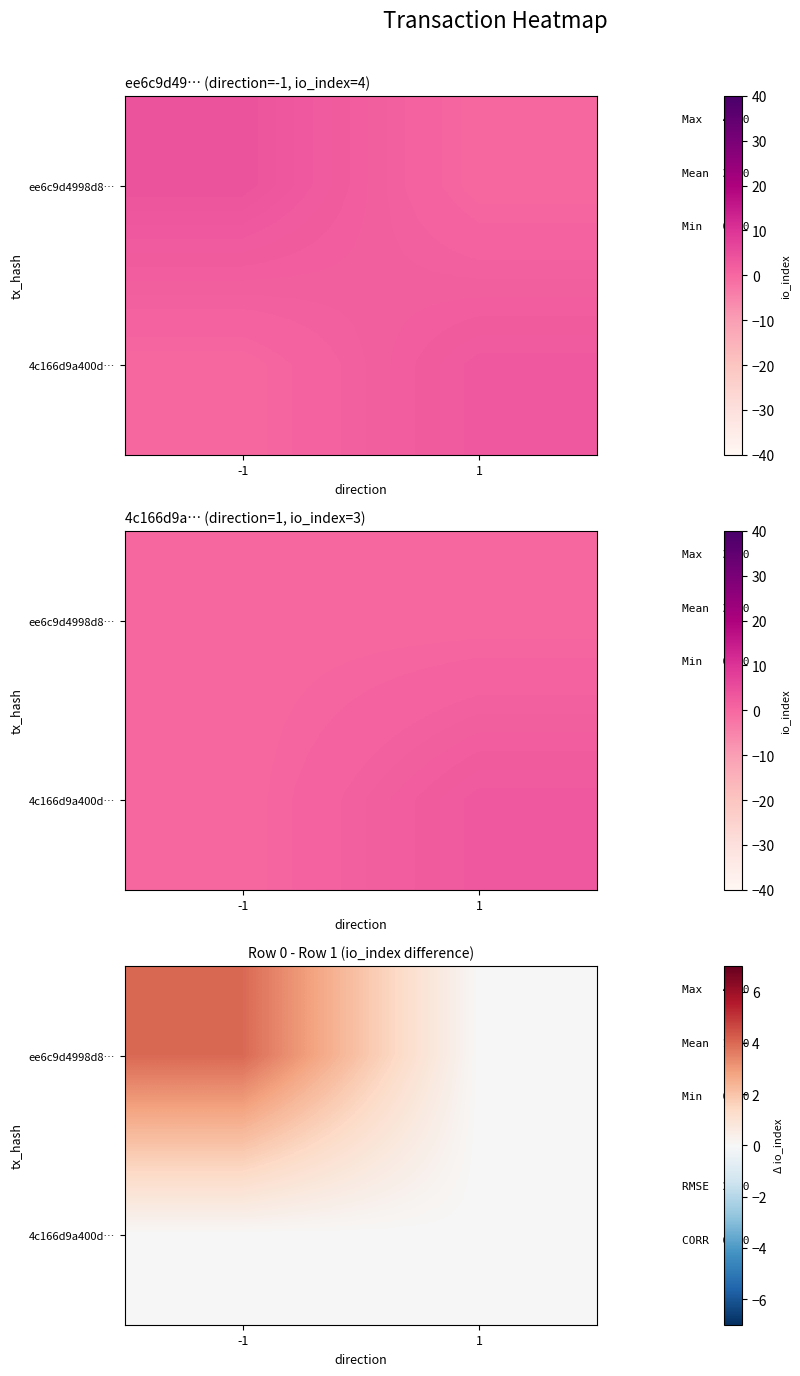

The value of ee6c9d4998d8… at -1 is 6. True or false?

False